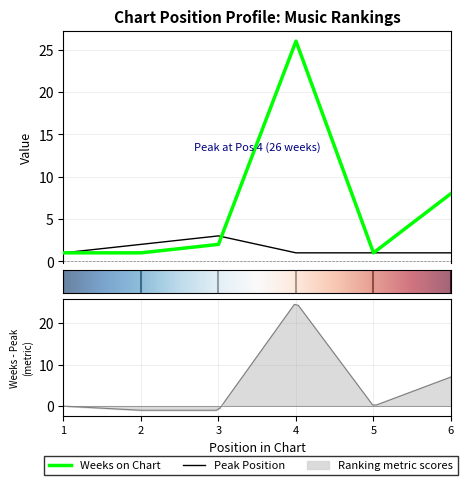

Is it true that Weeks on Chart equals 36 at 4?

False